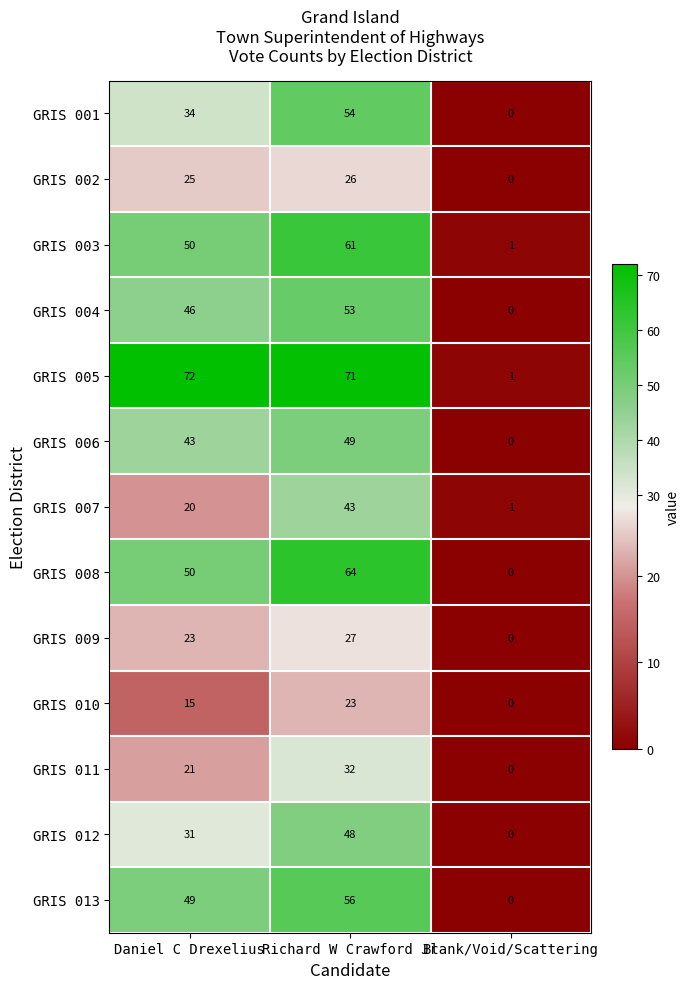

What is the difference between the GRIS 010 values at Blank/Void/Scattering and Daniel C Drexelius?

15